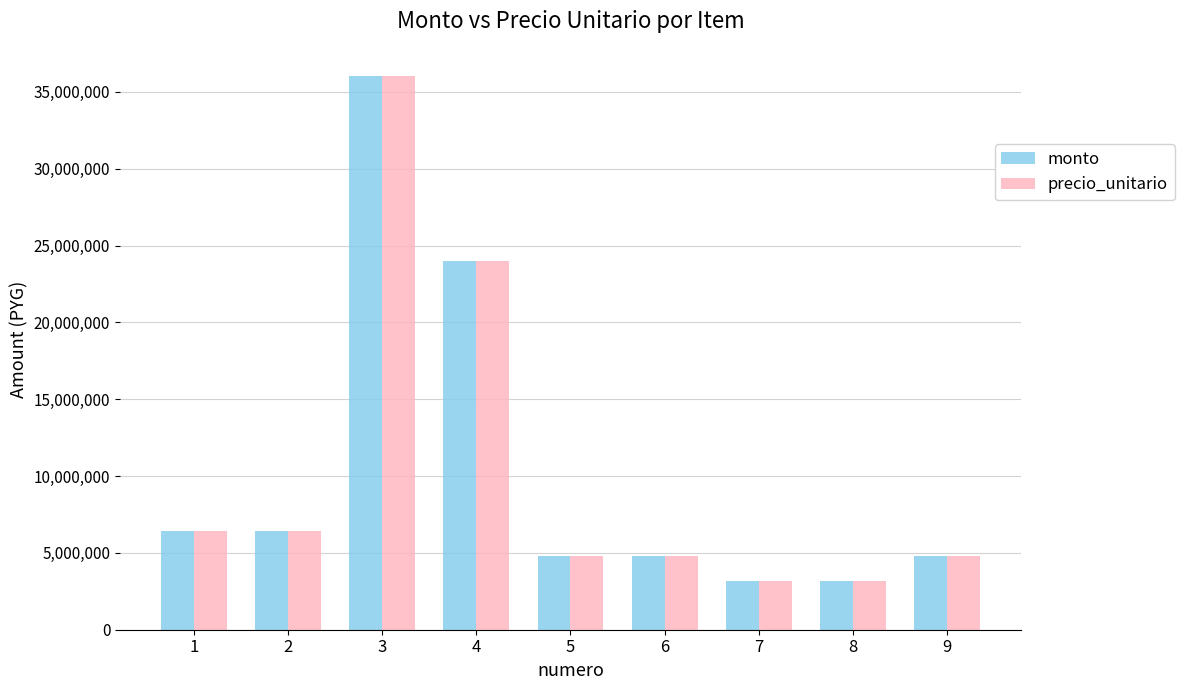

The value of monto at 1 is 6400000. True or false?

True